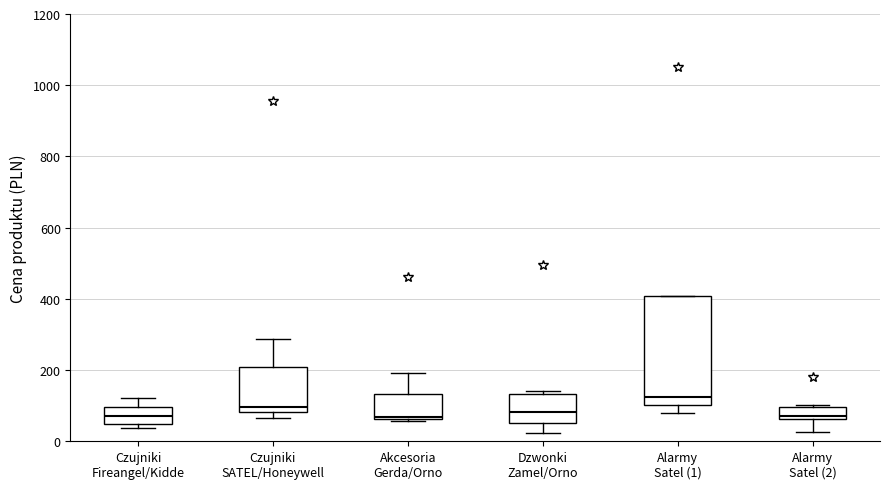

Reading left to right, read every box against the y-axis: the position of its median line, the range the box covers, and the ends of its whiskers. The values are not printed on the chart, so give them approximately, as read against the axis.

Czujniki Fireangel/Kidde: median 80, box 40 to 100, whiskers 40 (just below the box's lower edge) to 120
Czujniki SATEL/Honeywell: median 100, box 80 to 200, whiskers 60 to 280
Akcesoria Gerda/Orno: median 60, box 60 to 140, whiskers 60 (just below the box's lower edge) to 200
Dzwonki Zamel/Orno: median 80, box 60 to 140, whiskers 20 to 140 (just above the box's upper edge)
Alarmy Satel (1): median 120, box 100 to 400, whiskers 80 to 400
Alarmy Satel (2): median 60 (just above the box's lower edge), box 60 to 100, whiskers 20 to 100 (just above the box's upper edge)